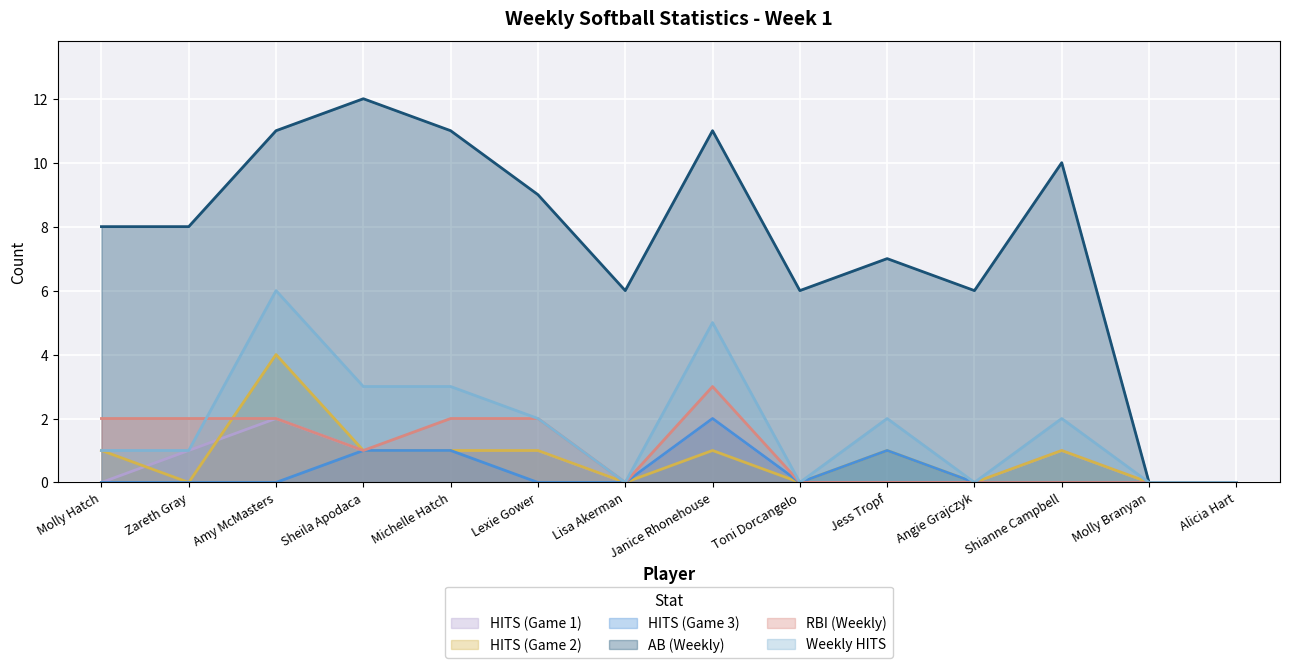

What are all the series names shown in the legend?

HITS (Game 1), HITS (Game 2), HITS (Game 3), AB (Weekly), RBI (Weekly), Weekly HITS